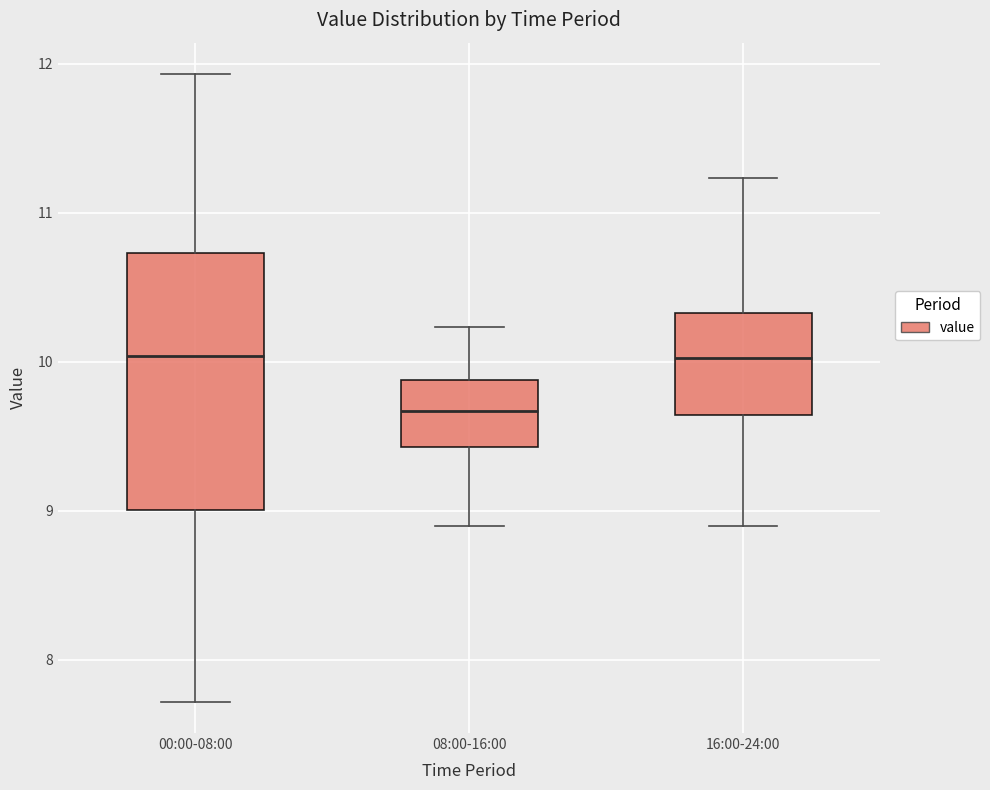

Which box has the lowest median line?

08:00-16:00